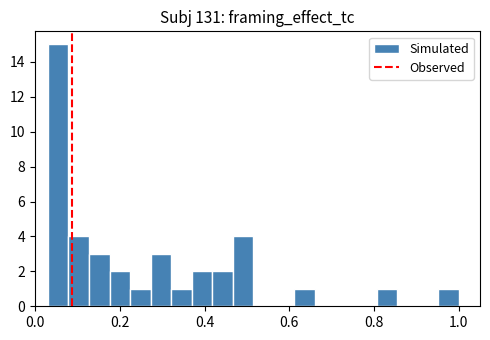

Read against the x-axis, roughly where is the centre of the tallest bar?

0.06